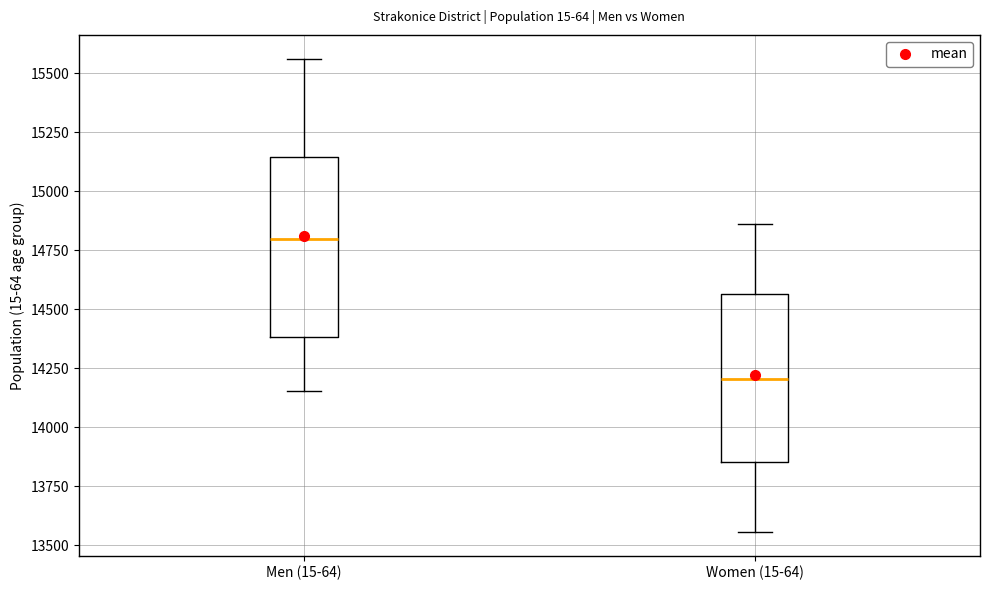

Where is the lower edge of the box for Men (15-64) on the y-axis? The values are not printed on the chart, so give them approximately, as read against the axis.

14400